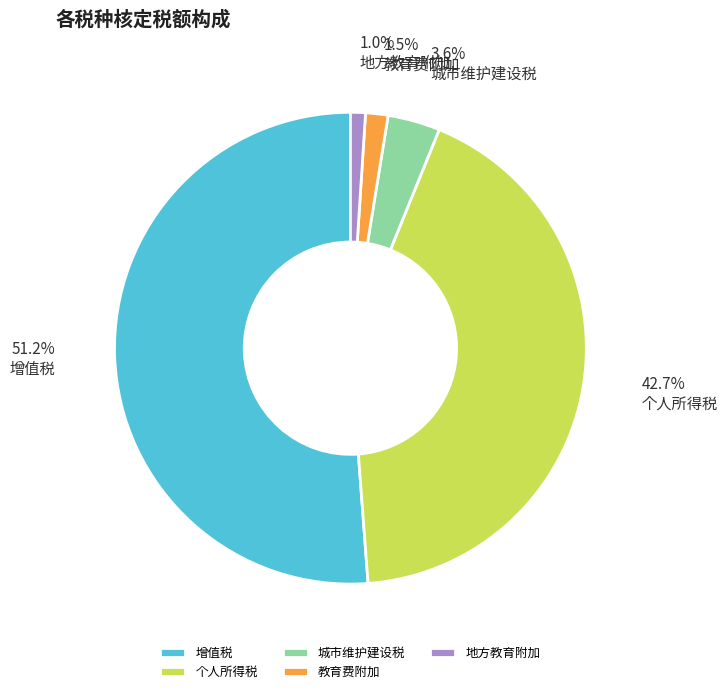

Is it true that 地方教育附加 is 11% of the pie?

False